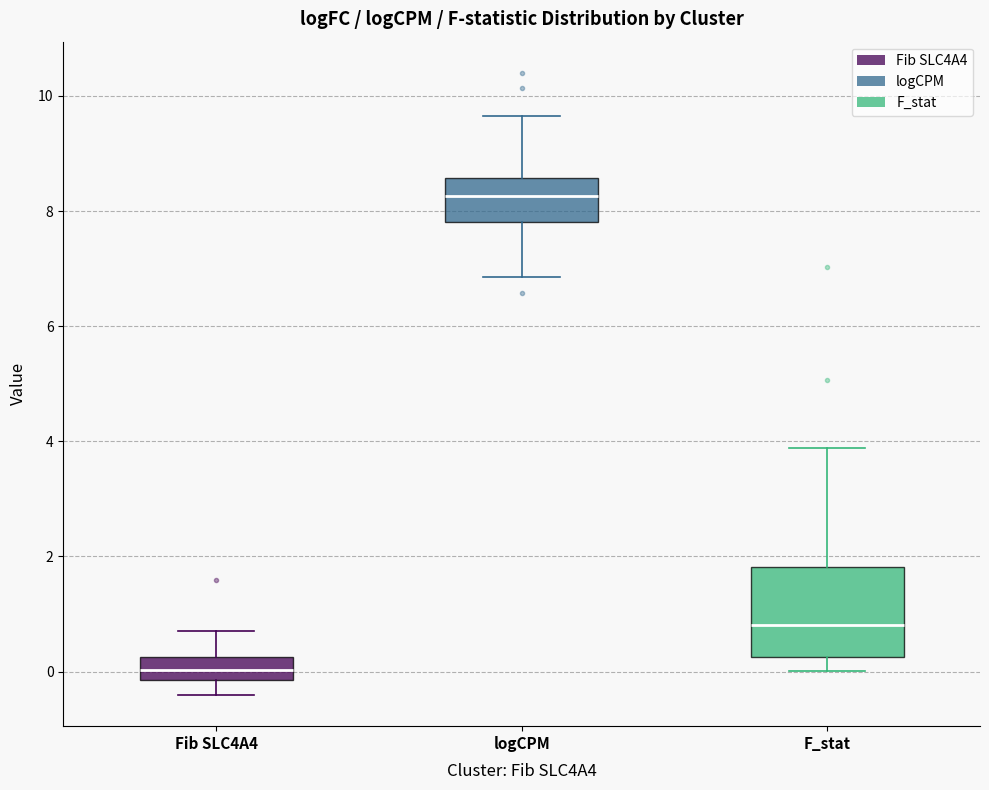

Which box's median line is the highest?

logCPM